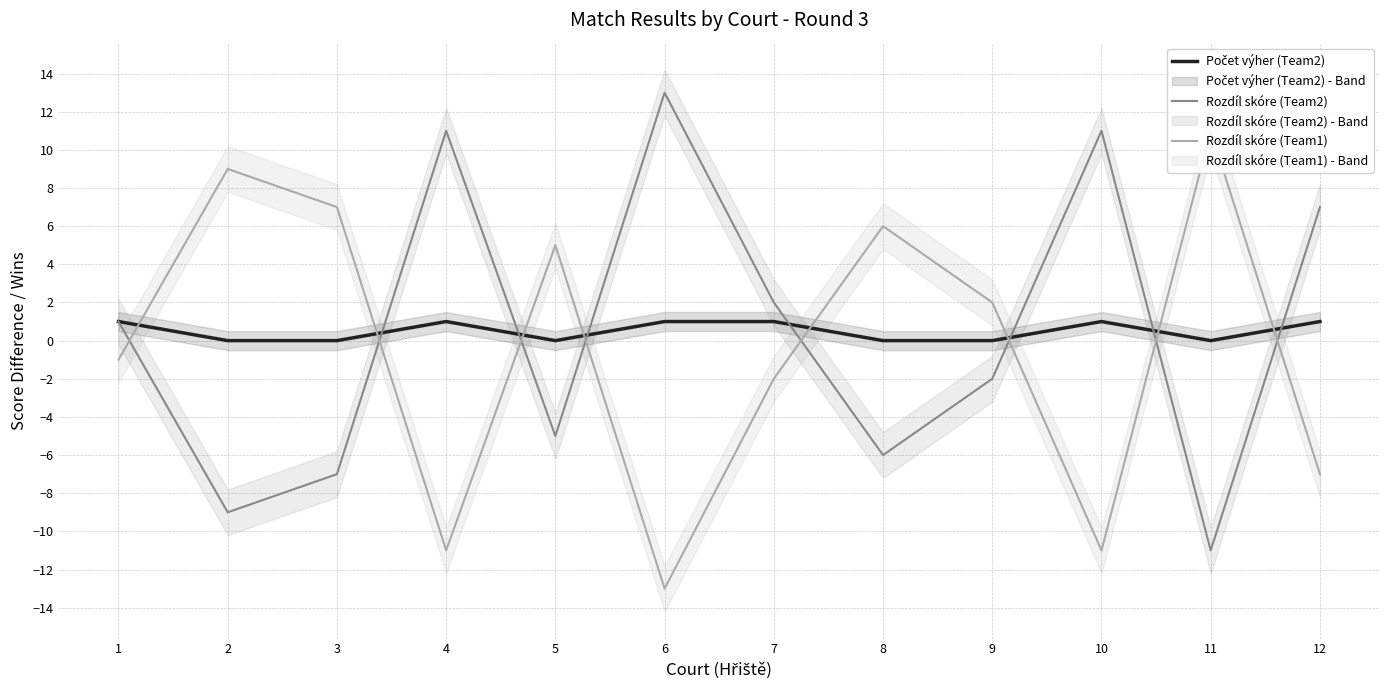

What is the value of the Rozdíl skóre (Team1) point at the 7th from the left?

-2